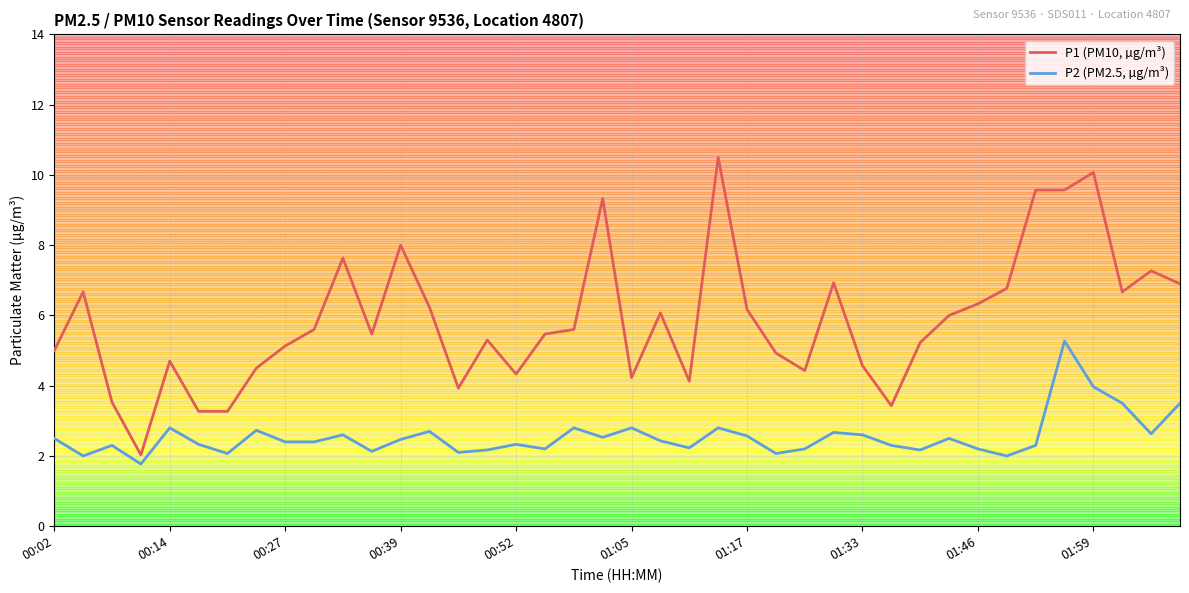

Which series has the widest spread of values?

P1 (PM10, µg/m³)